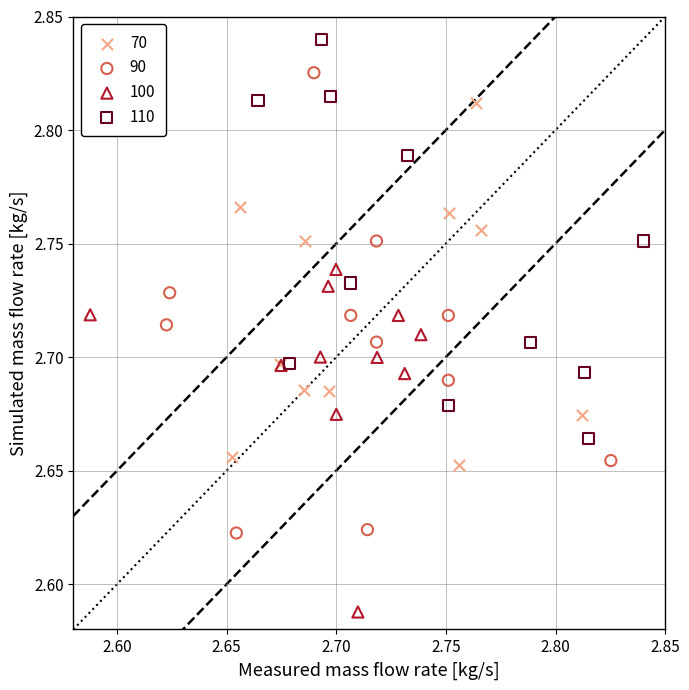

What are all the series names shown in the legend?

70, 90, 100, 110